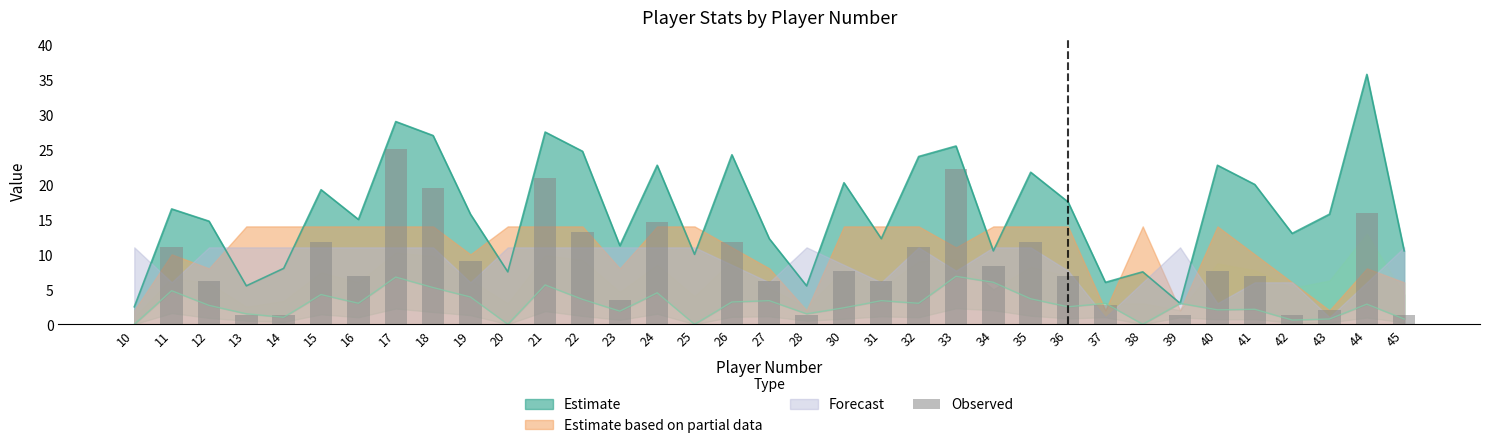

Does the chart contain any negative values?

No